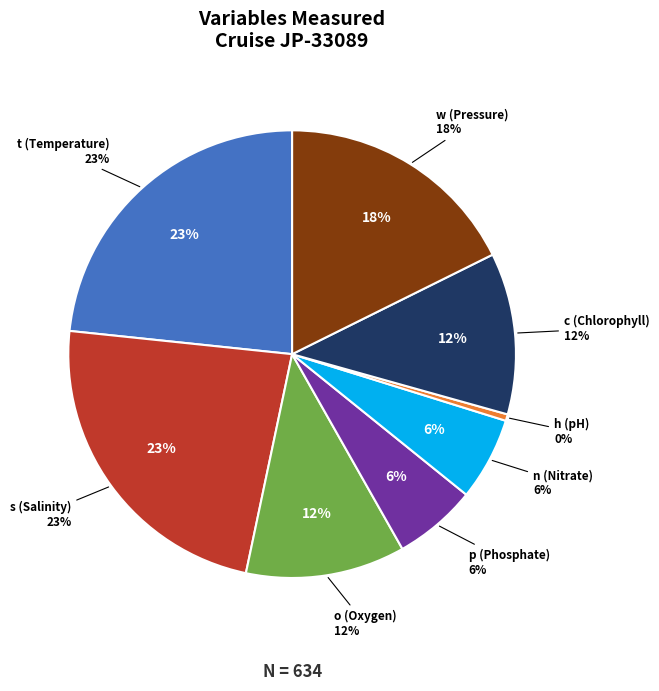

Does h (pH) account for over 50% of the chart?

No